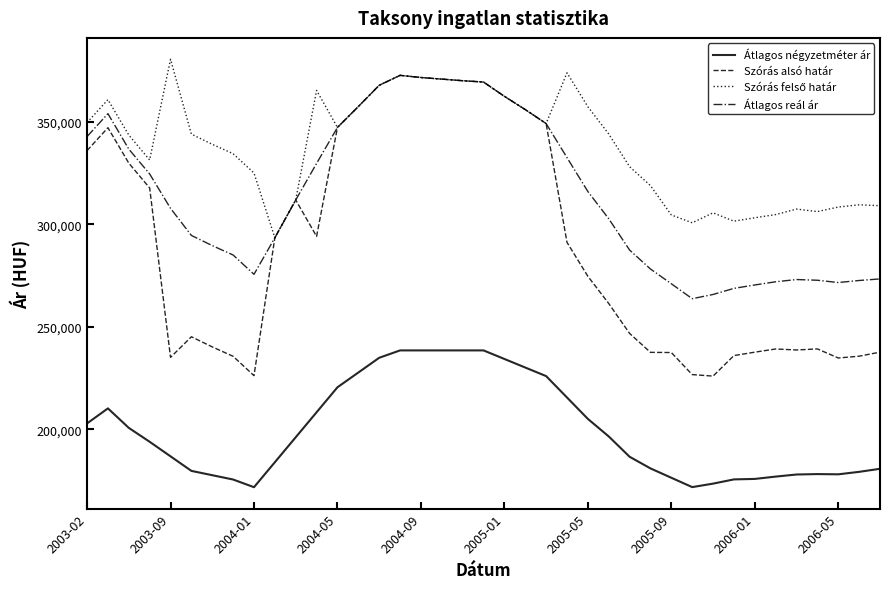

How many lines are shown in the chart?

4